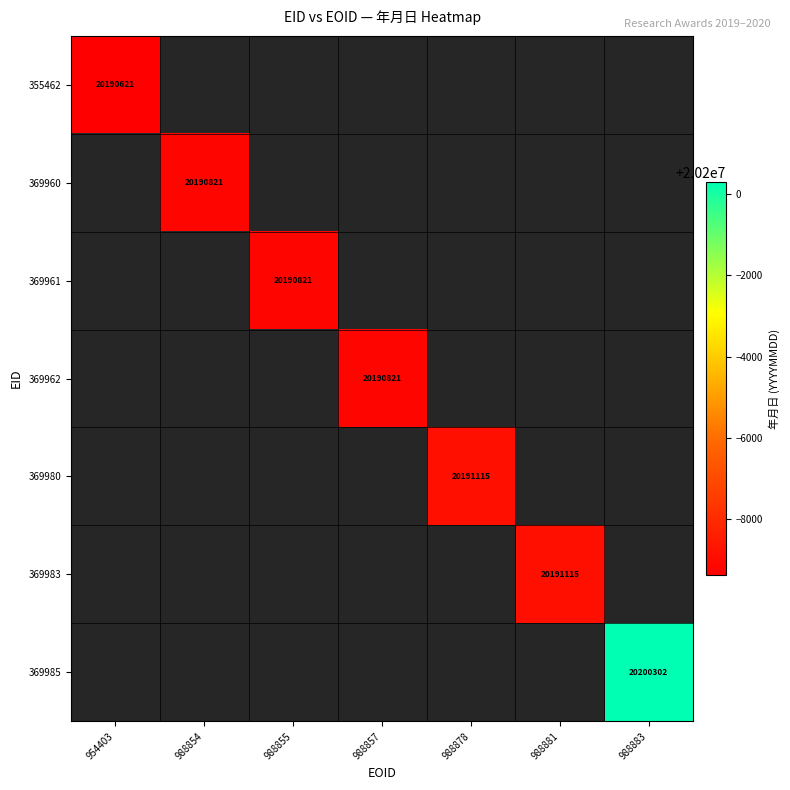

True or false: 369961 has a value of 29880239 at 988855.

False